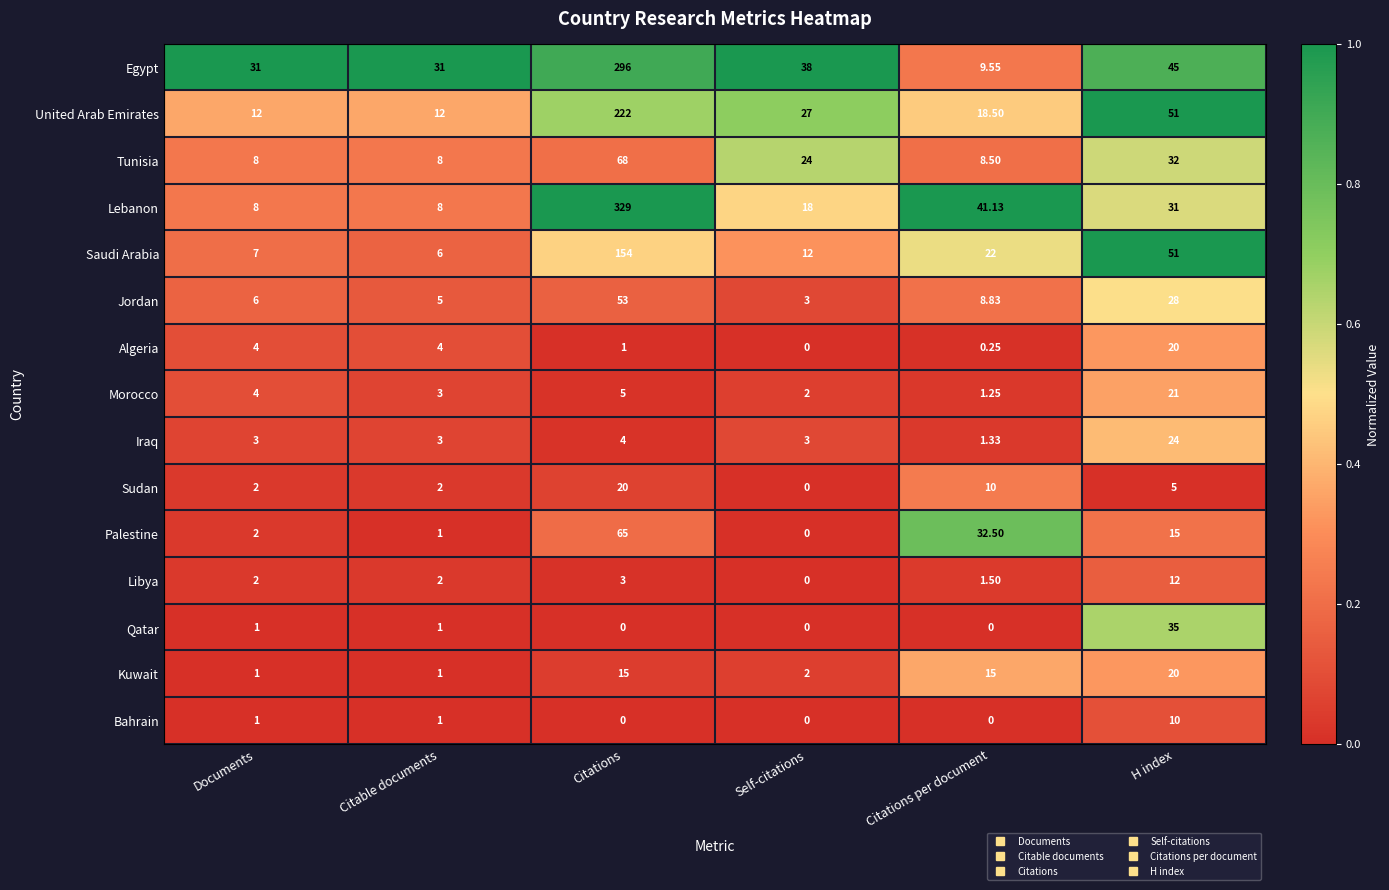

Which series has the largest range (max minus min)?

Lebanon